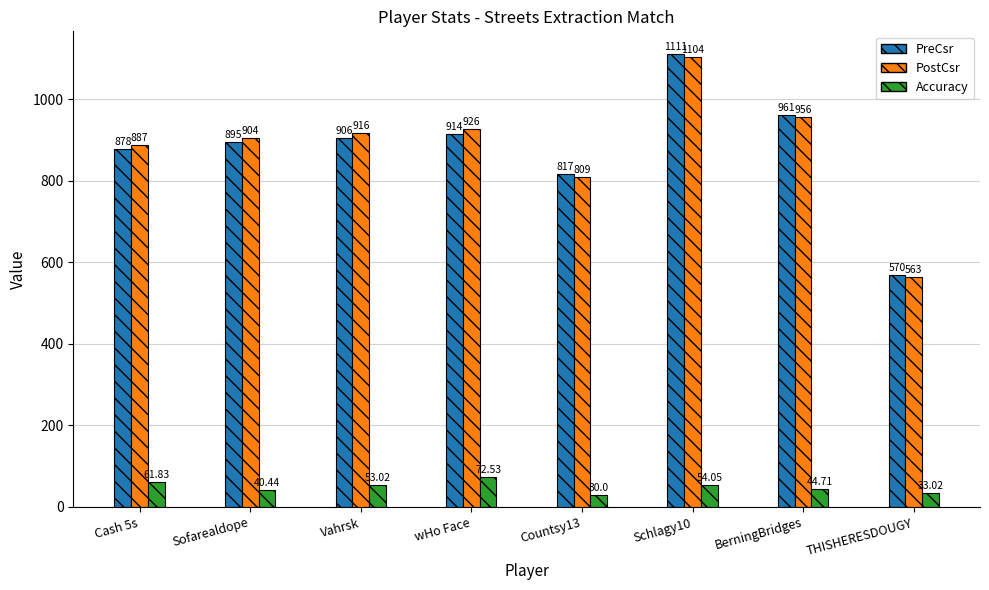

What is the sum of all PostCsr values?

7065.0